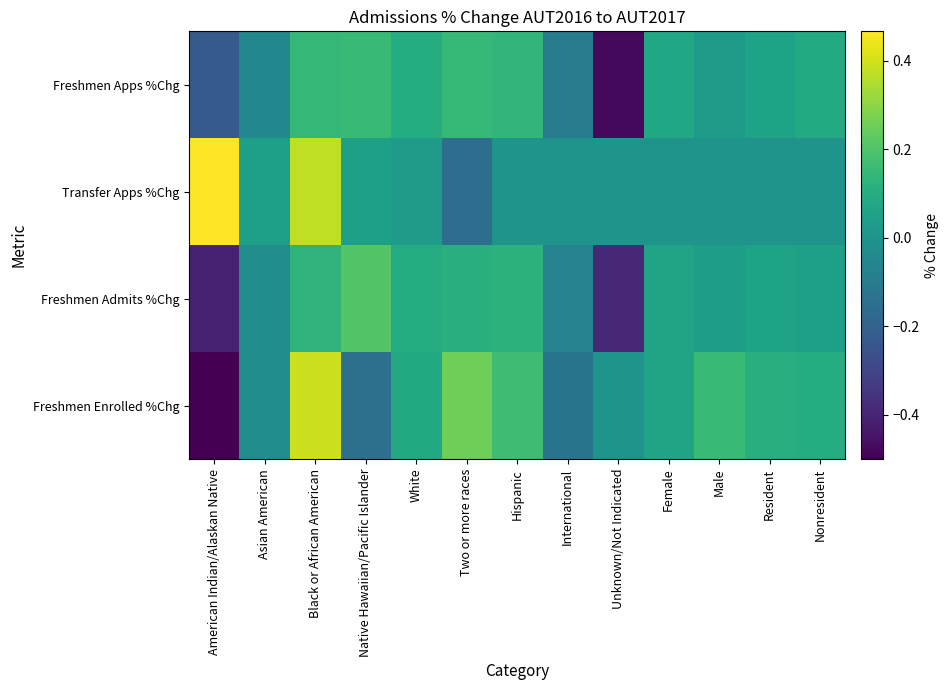

Reading left to right, what are all the values shown in this chart?

Freshmen Apps %Chg: American Indian/Alaskan Native=-0.2	Asian American=-0.1	Black or African American=0.1	Native Hawaiian/Pacific Islander=0.2	White=0.1	Two or more races=0.1	Hispanic=0.1	International=-0.1	Unknown/Not Indicated=-0.5	Female=0.1	Male=0.0	Resident=0.1	Nonresident=0.1
Transfer Apps %Chg: American Indian/Alaskan Native=0.5	Asian American=0.0	Black or African American=0.4	Native Hawaiian/Pacific Islander=0.0	White=0.0	Two or more races=-0.2	Hispanic=0.0	International=0.0	Unknown/Not Indicated=0.0	Female=0.0	Male=0.0	Resident=0.0	Nonresident=0.0
Freshmen Admits %Chg: American Indian/Alaskan Native=-0.4	Asian American=-0.0	Black or African American=0.1	Native Hawaiian/Pacific Islander=0.2	White=0.1	Two or more races=0.1	Hispanic=0.1	International=-0.1	Unknown/Not Indicated=-0.4	Female=0.1	Male=0.0	Resident=0.1	Nonresident=0.0
Freshmen Enrolled %Chg: American Indian/Alaskan Native=-0.5	Asian American=-0.0	Black or African American=0.4	Native Hawaiian/Pacific Islander=-0.1	White=0.1	Two or more races=0.3	Hispanic=0.2	International=-0.1	Unknown/Not Indicated=0.0	Female=0.1	Male=0.2	Resident=0.1	Nonresident=0.1